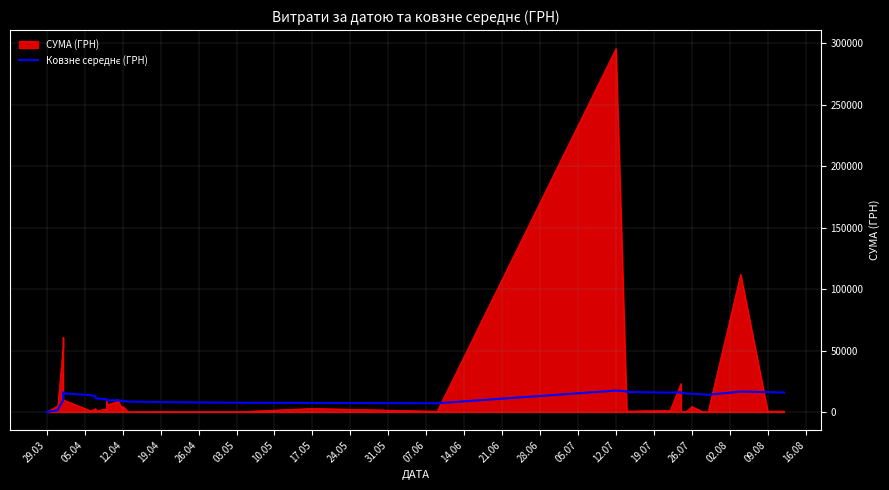

What is the difference between the maximum and minimum values?

17282.4